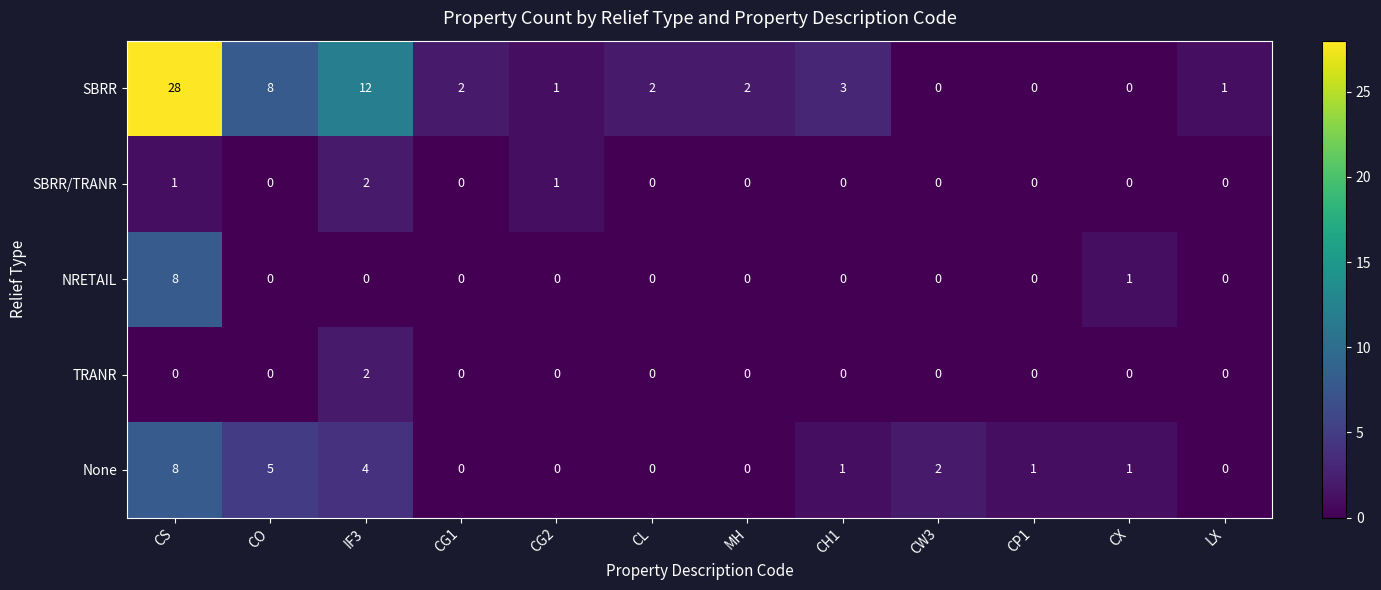

How many data points does each series have?

12